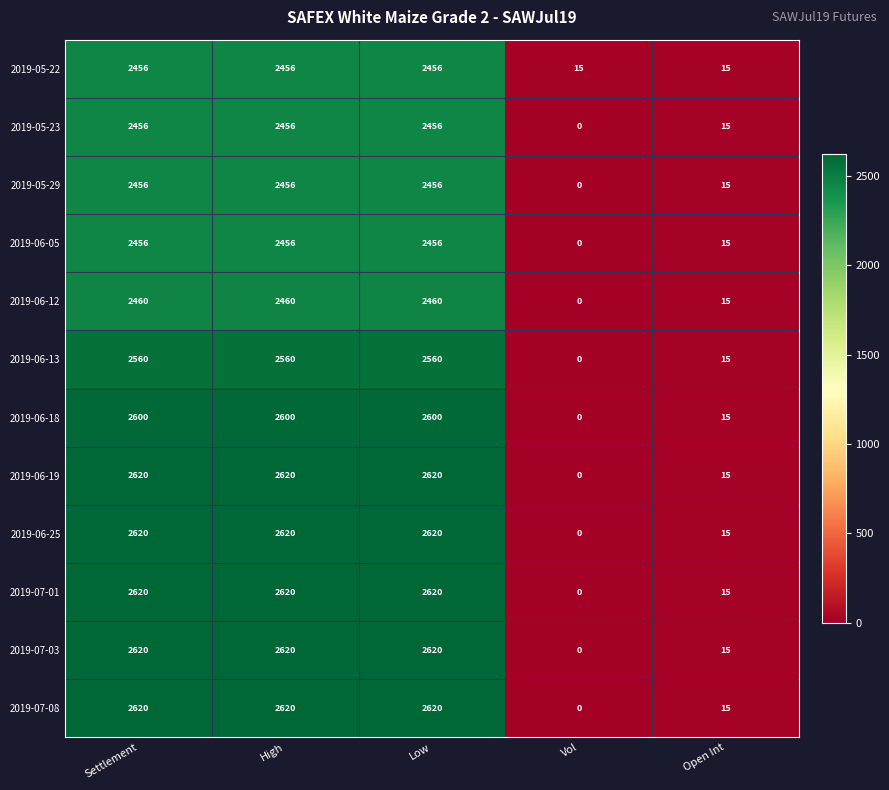

What is the difference between the maximum and second lowest values in the 2019-05-22 series?

2441